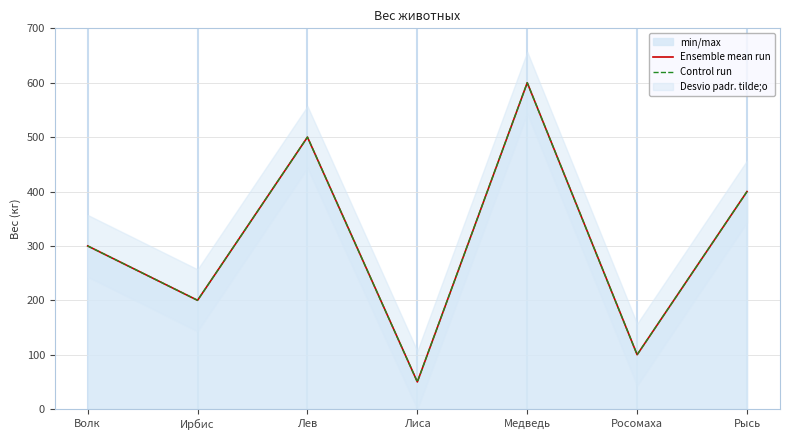

What is the difference between the Control run values at Ирбис and Лиса?

150